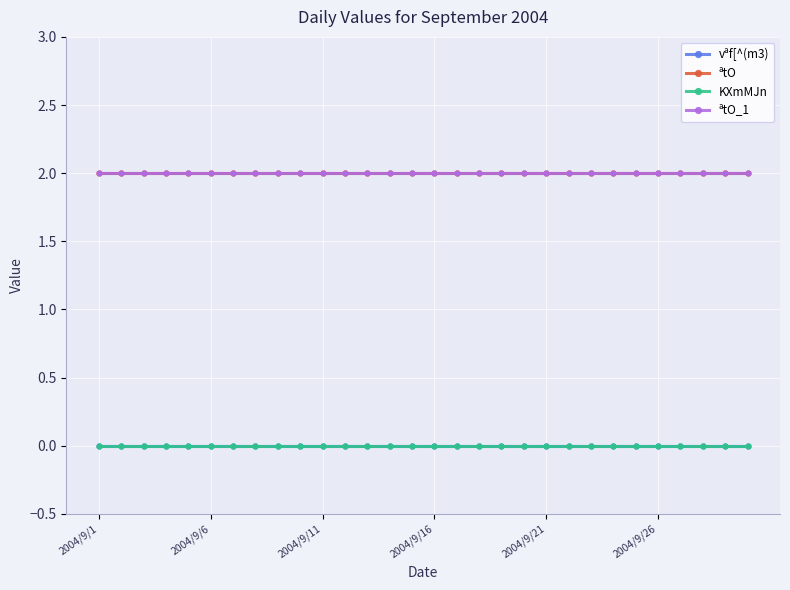

Rank the series by their maximum value, from highest to lowest.

ªtO, ªtO_1, vªf[^(m3), KXmMJn